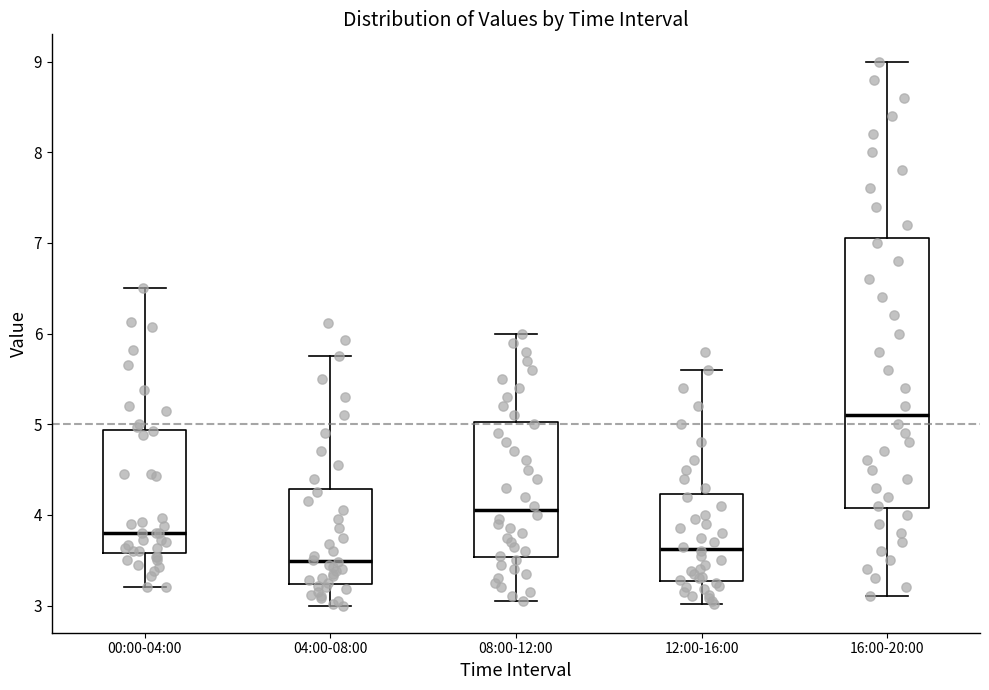

Reading left to right, transcribe this box plot: for each box, give where its median line is, the range the box spans, and where its two whiskers end, as read against the y-axis. The values are not printed on the chart, so give them approximately, as read against the axis.

00:00-04:00: median 3.8, box 3.6 to 4.9, whiskers 3.2 to 6.5
04:00-08:00: median 3.5, box 3.2 to 4.3, whiskers 3.0 to 5.8
08:00-12:00: median 4.1, box 3.5 to 5.0, whiskers 3.1 to 6.0
12:00-16:00: median 3.6, box 3.3 to 4.2, whiskers 3.0 to 5.6
16:00-20:00: median 5.1, box 4.1 to 7.1, whiskers 3.1 to 9.0